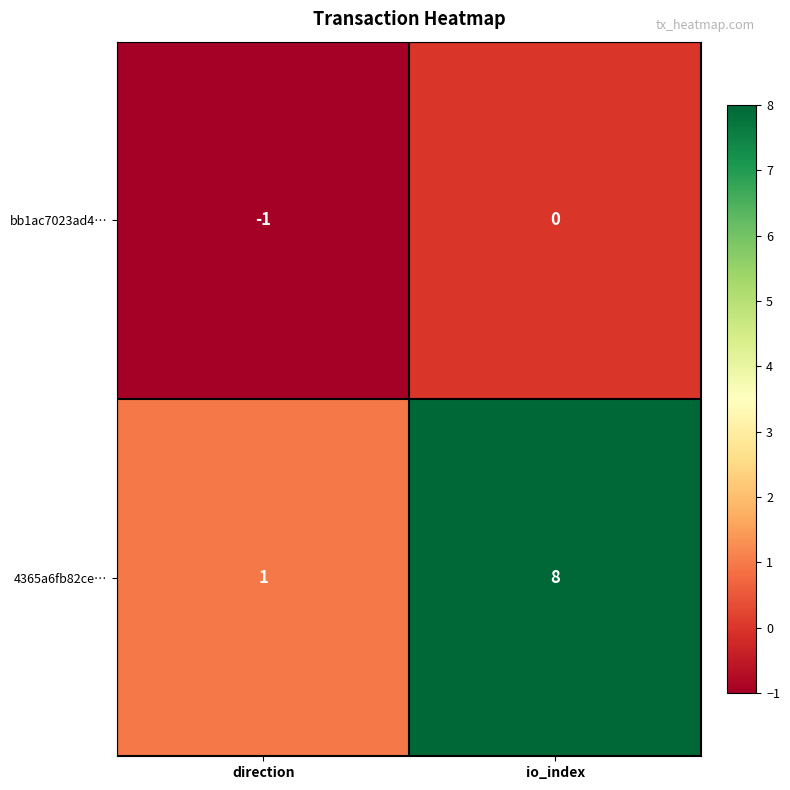

What is the minimum value shown in the chart?

-1